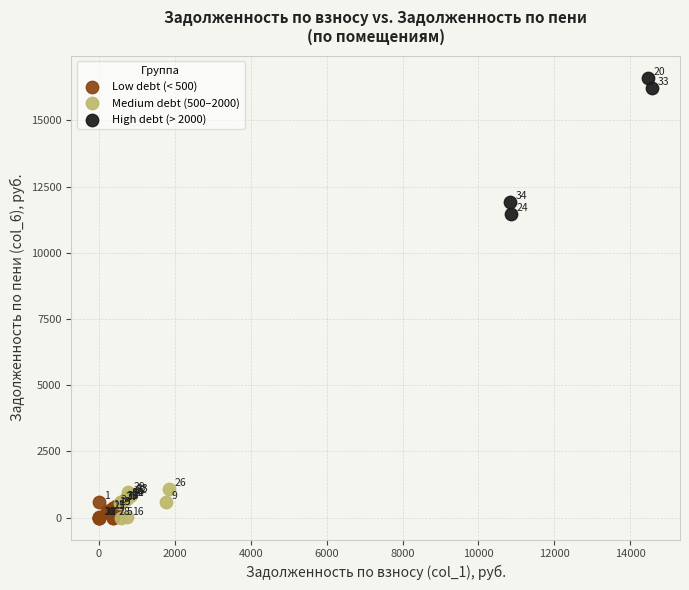

What are all the series names shown in the legend?

Low debt (< 500), Medium debt (500–2000), High debt (> 2000)